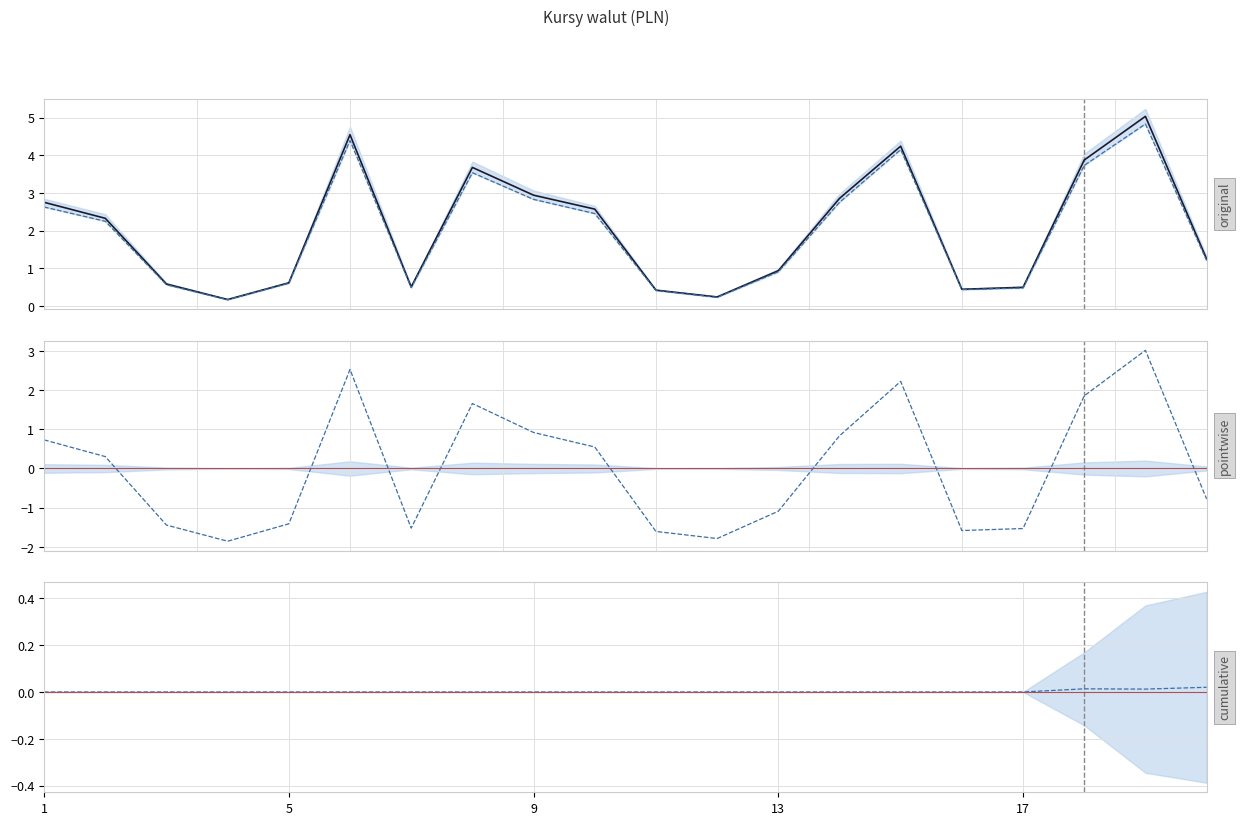

How many data points does each series have?

20